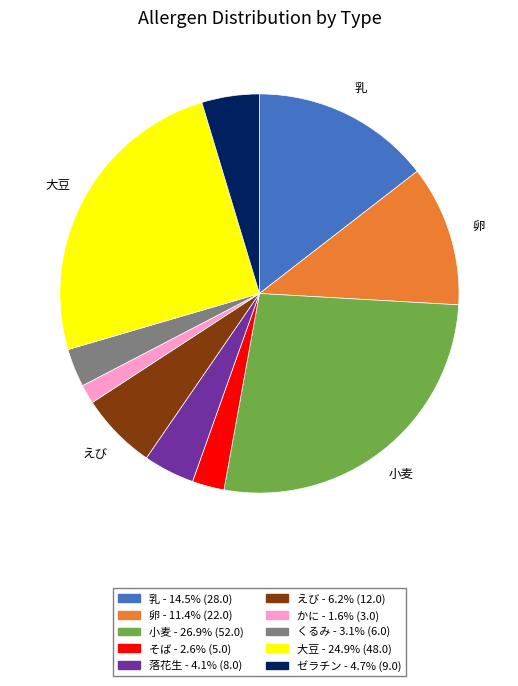

The 大豆 slice represents 25% of the pie. True or false?

True